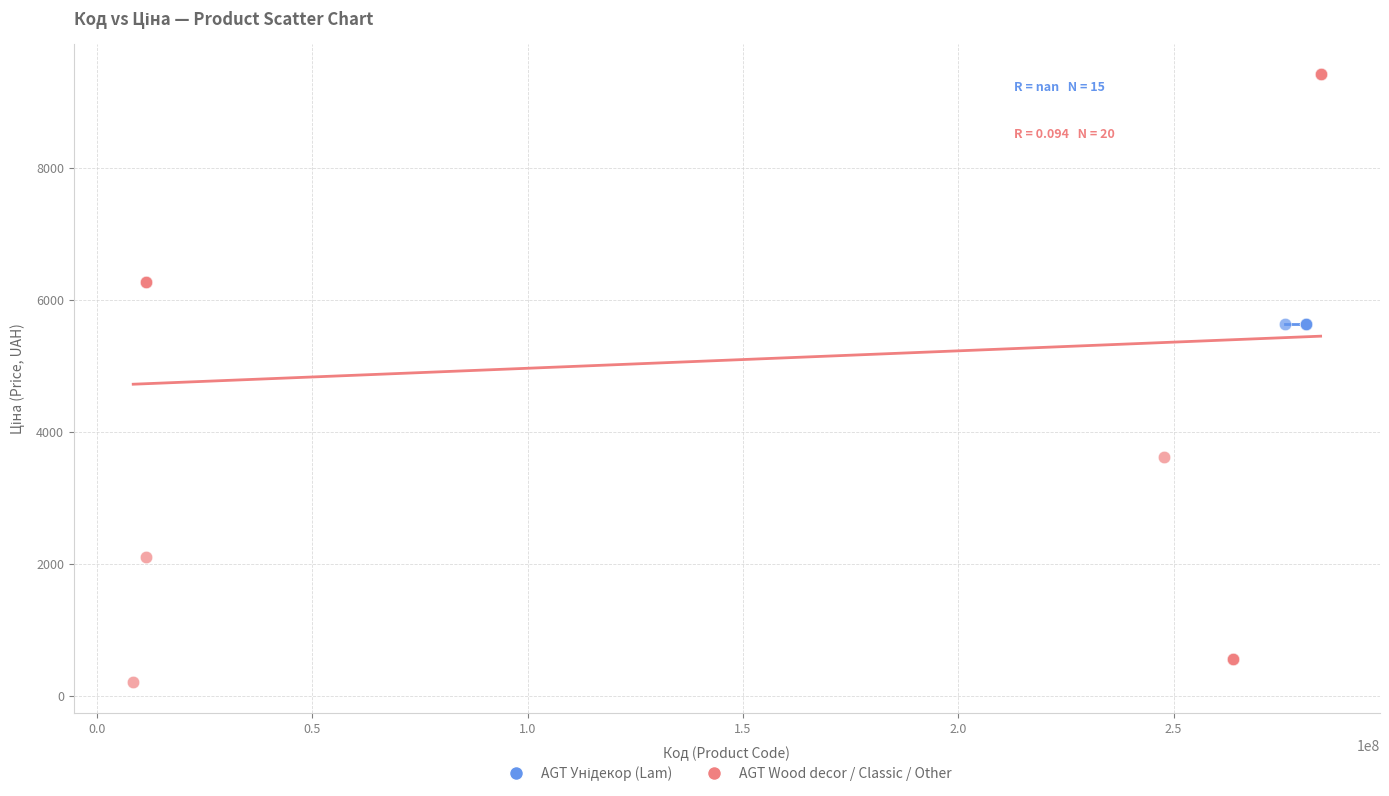

Which series reaches the maximum Y coordinate?

AGT Wood decor / Classic / Other